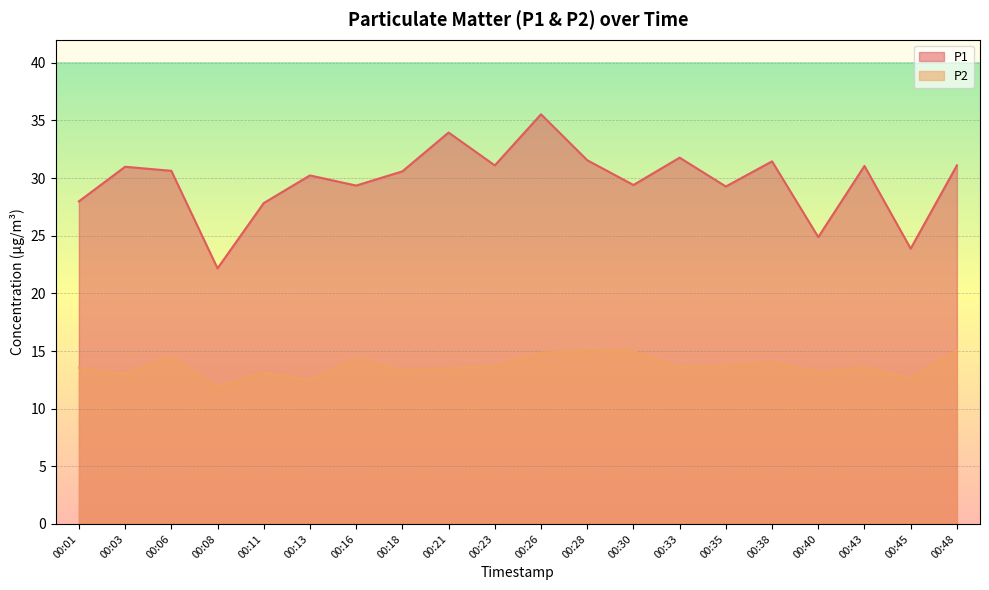

What is the maximum value for P2?

15.1